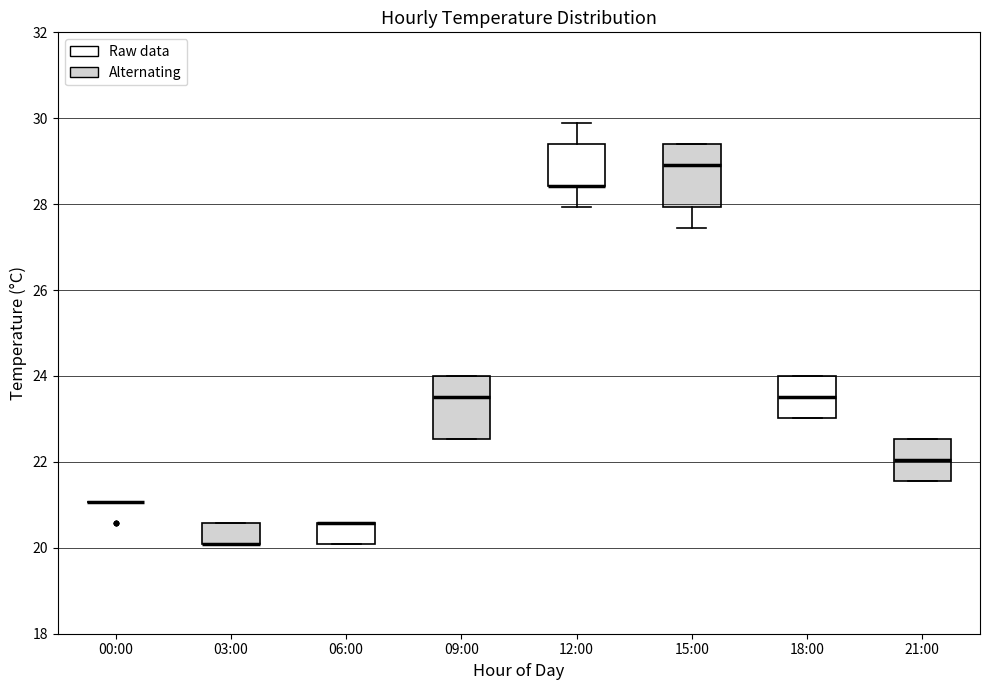

Reading left to right, transcribe this box plot: for each box, give where its median line is, the range the box spans, and where its two whiskers end, as read against the y-axis. The values are not printed on the chart, so give them approximately, as read against the axis.

00:00: box collapsed to a line at 21.0, whiskers 21.0 to 21.0
03:00: median 20.0 (drawn on the box's lower edge), box 20.0 to 20.6, whiskers 20.0 to 20.6
06:00: median 20.6 (drawn on the box's upper edge), box 20.0 to 20.6, whiskers 20.0 to 20.6
09:00: median 23.6, box 22.6 to 24.0, whiskers 22.6 to 24.0
12:00: median 28.4 (drawn on the box's lower edge), box 28.4 to 29.4, whiskers 28.0 to 29.8
15:00: median 29.0, box 28.0 to 29.4, whiskers 27.4 to 29.4
18:00: median 23.6, box 23.0 to 24.0, whiskers 23.0 to 24.0
21:00: median 22.0, box 21.6 to 22.6, whiskers 21.6 to 22.6